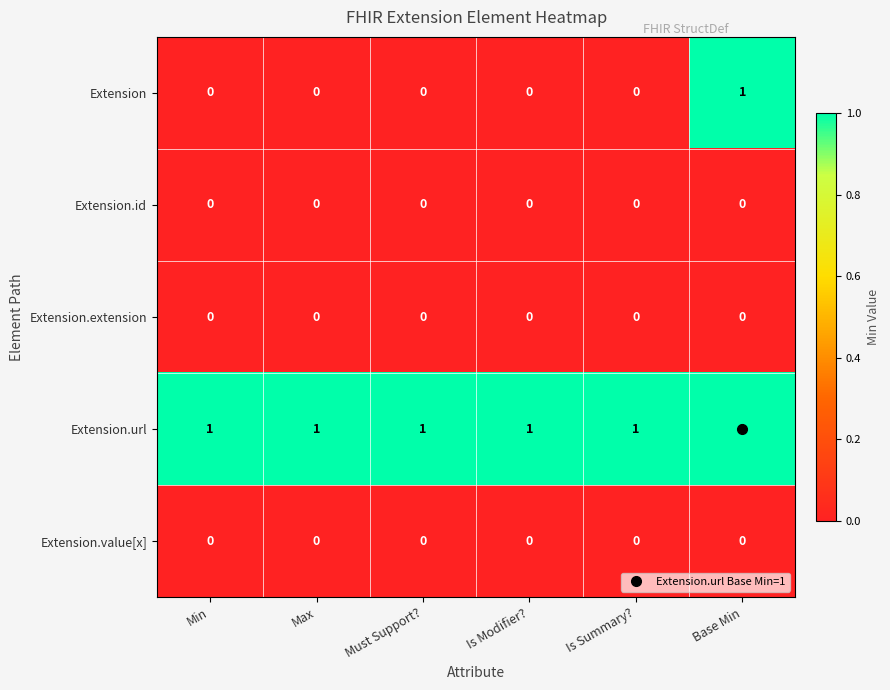

Which series has the largest range (max minus min)?

Extension